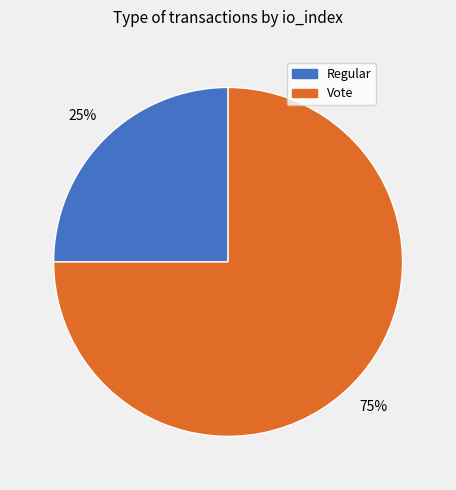

What percentage is the Vote slice, to the nearest percent?

75%